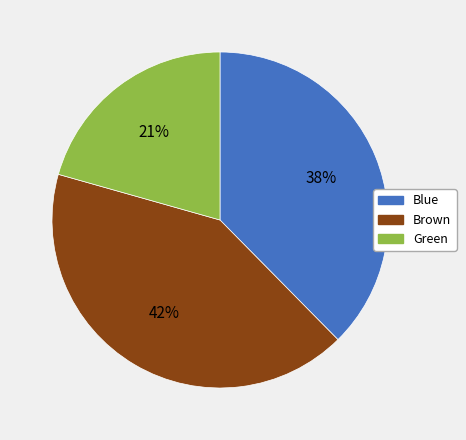

To the nearest percent, what is the difference between the largest and smallest slice percentages?

21%